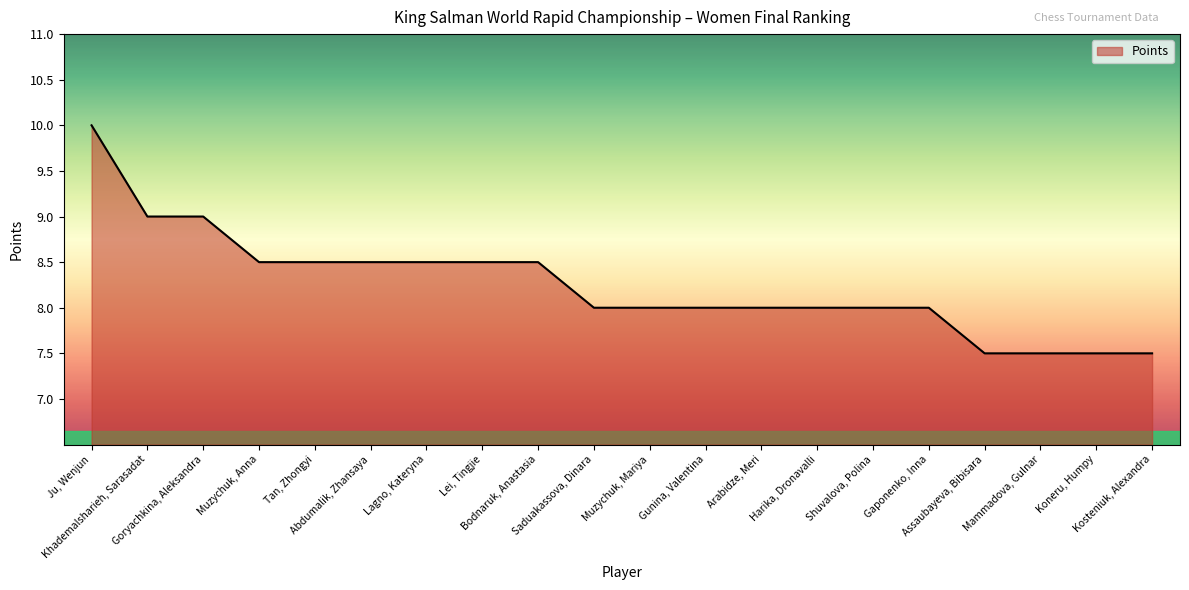

What is the minimum value shown in the chart?

7.5